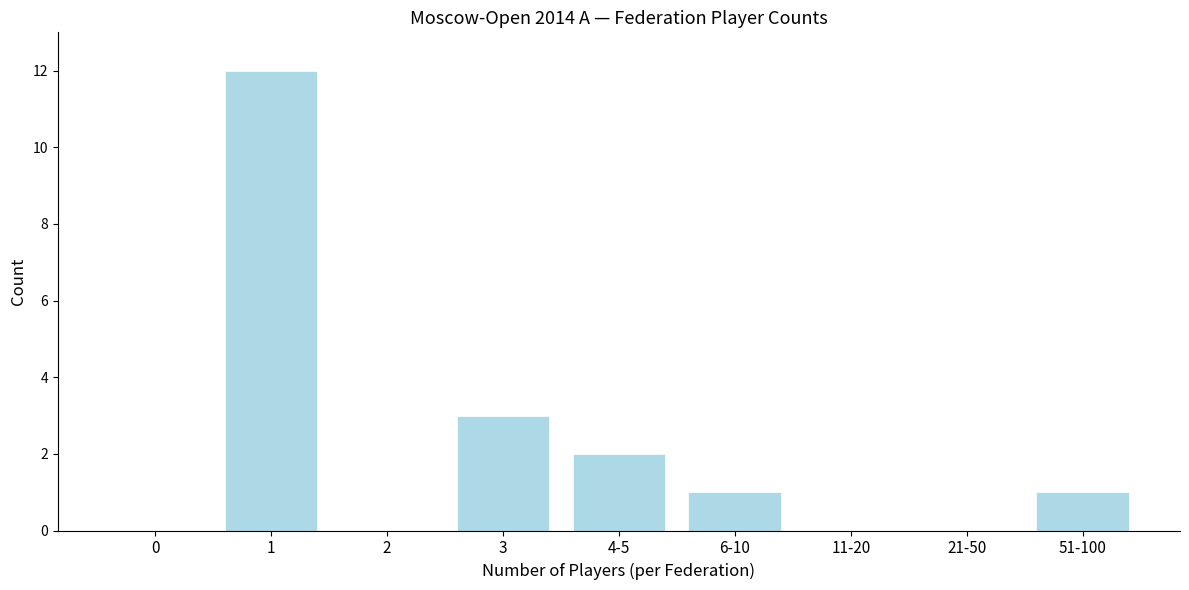

Reading left to right, what are all the values shown in this chart?

0=0	1=12	2=0	3=3	4-5=2	6-10=1	11-20=0	21-50=0	51-100=1